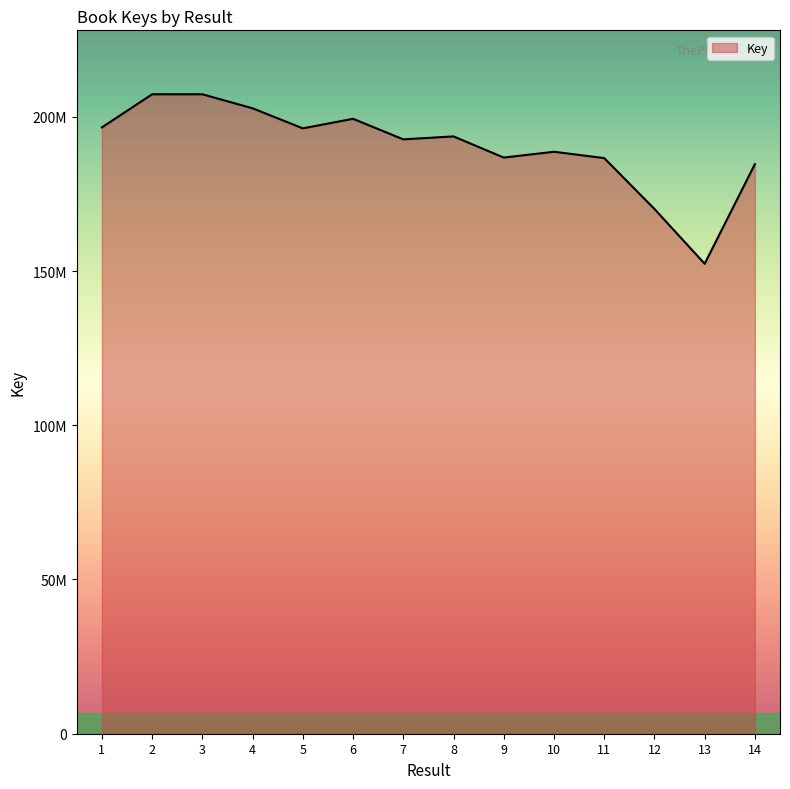

Where is the data nearest to the value 179825384?

14